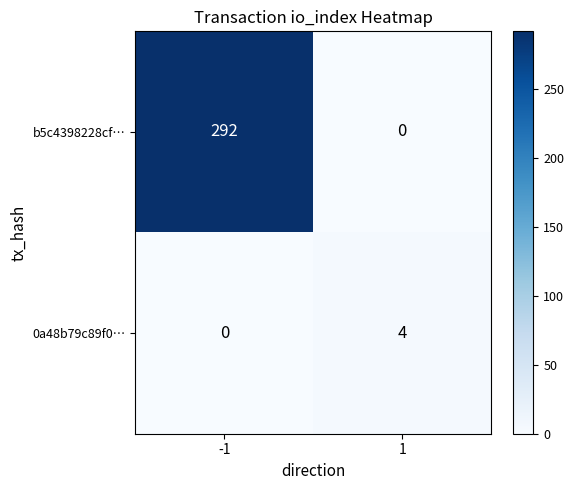

The 0a48b79c89f0… series shows 4 at 1. True or false?

True